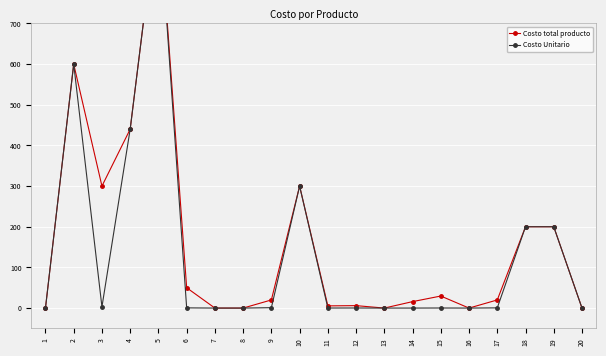

Does the chart display data point markers on the line(s)?

Yes